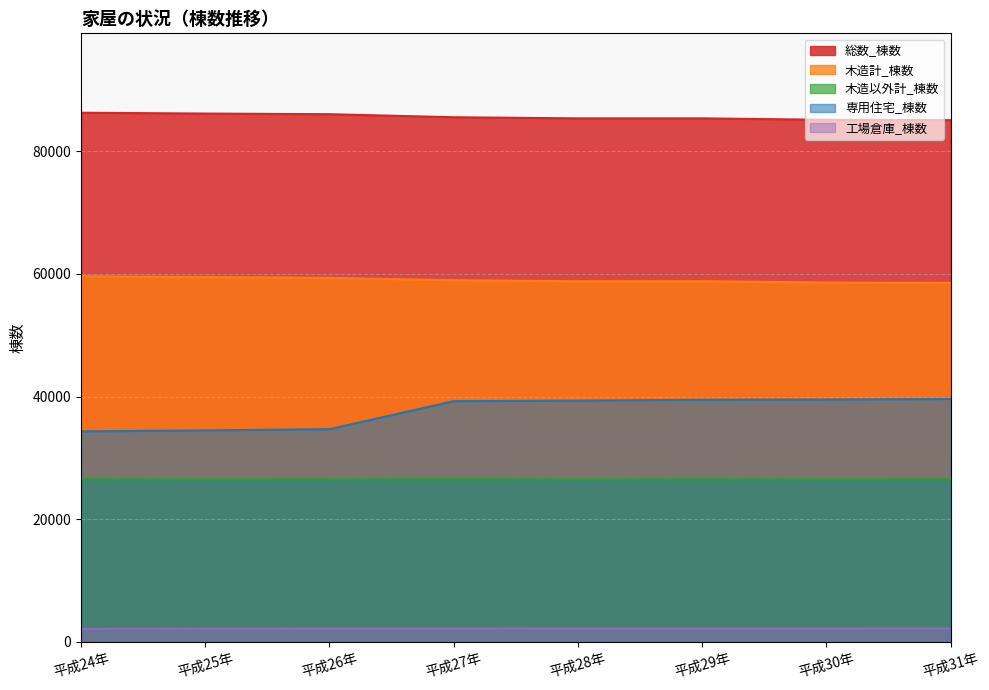

How many data points does each series have?

8